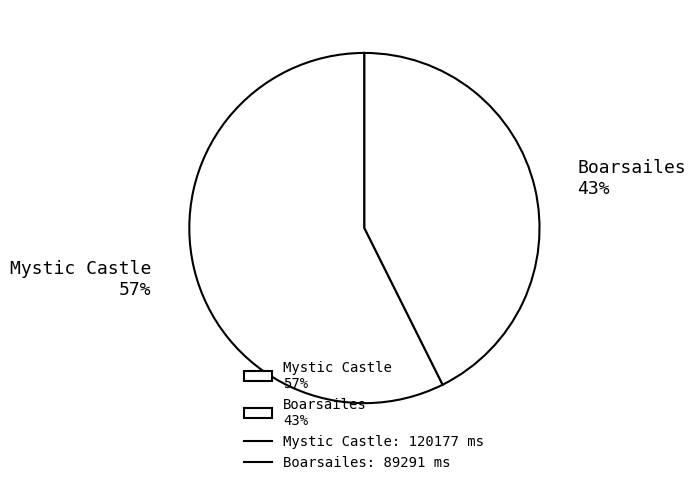

Approximately how many times larger is the value at Mystic Castle compared to Boarsailes?

1.3